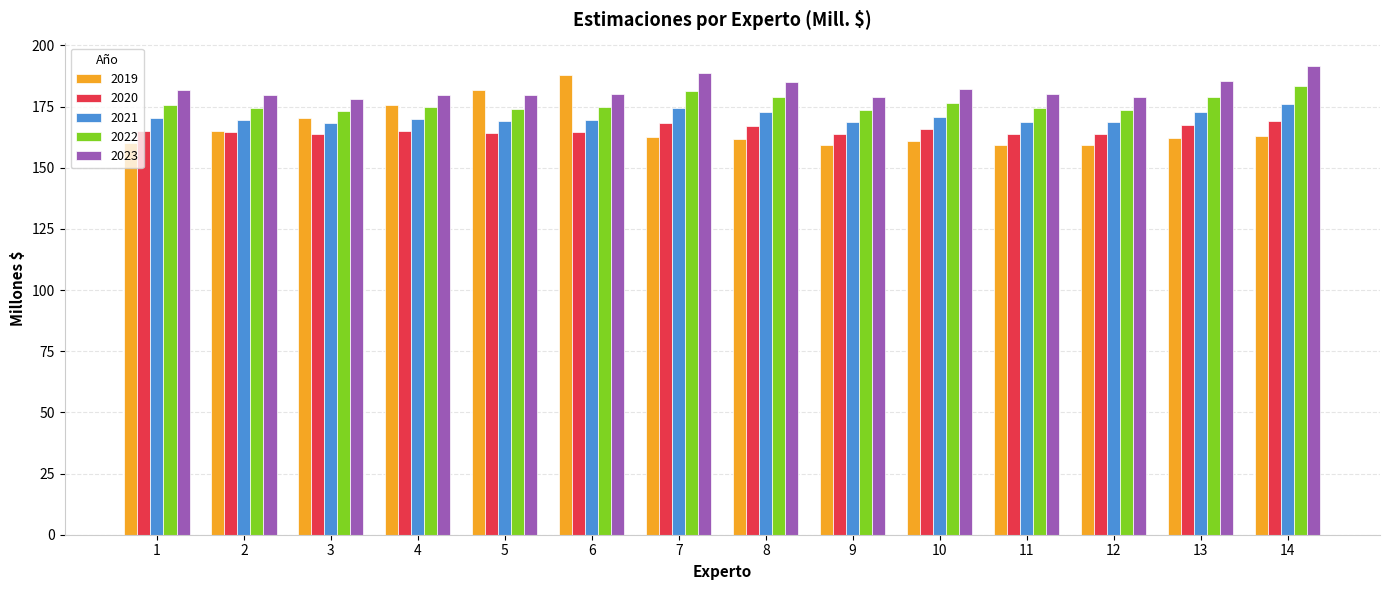

What is the maximum value shown in the chart?

191.6